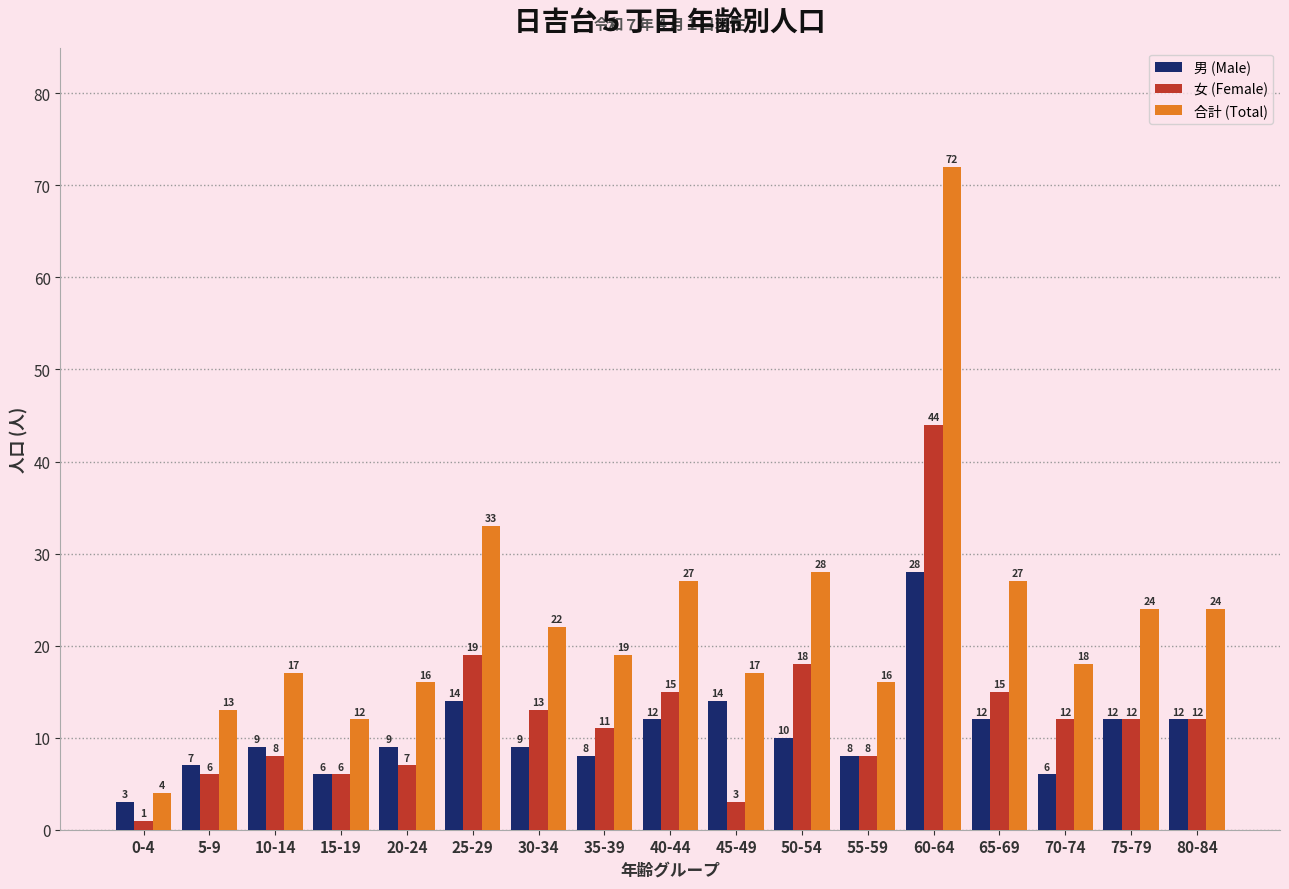

How many bars are there in each group?

3